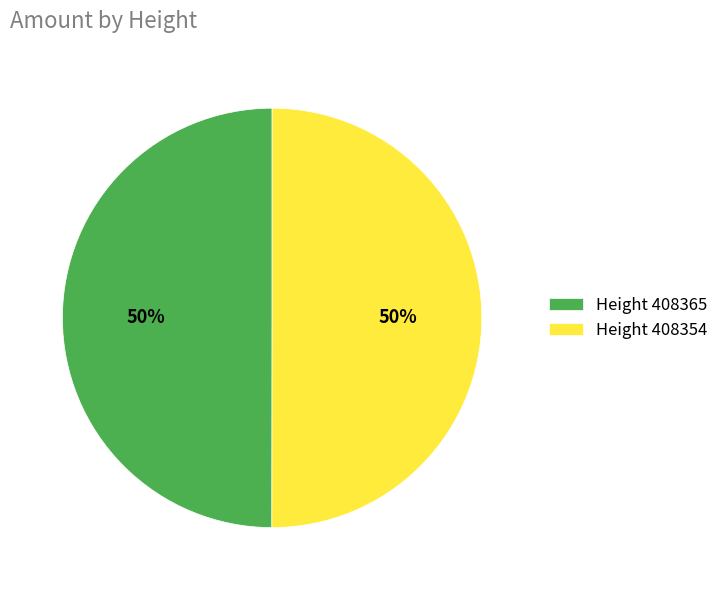

To the nearest percent, what portion does Height 408354 represent?

50%